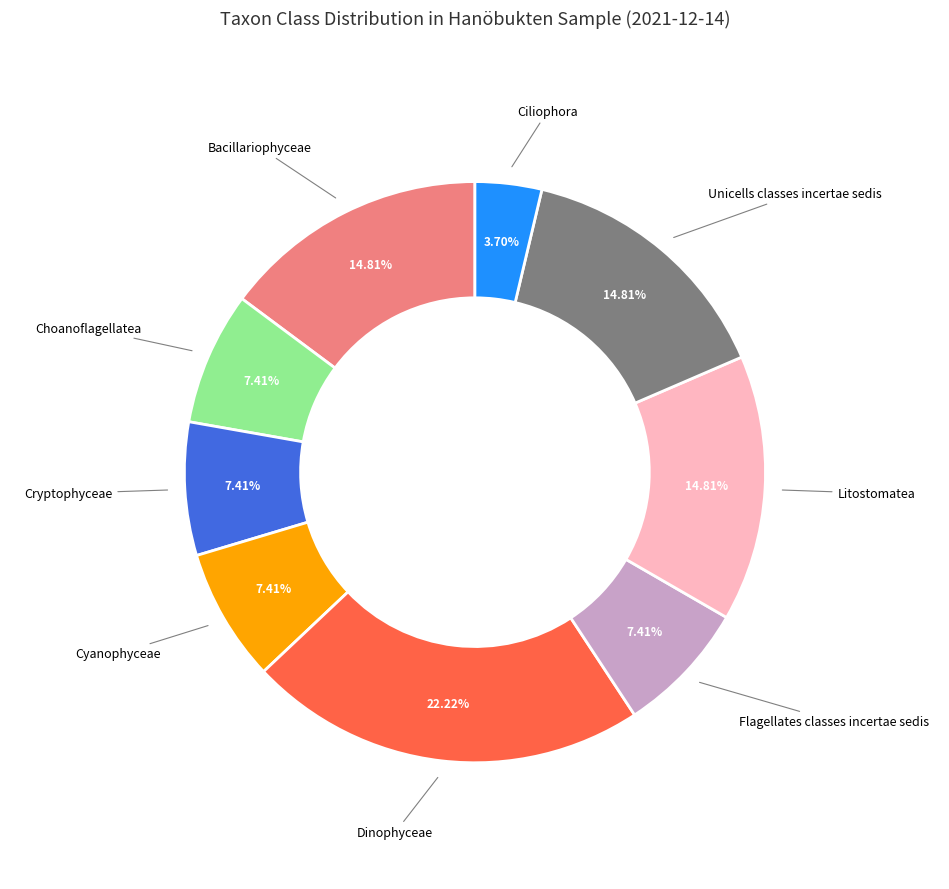

Does any single category account for the majority?

No